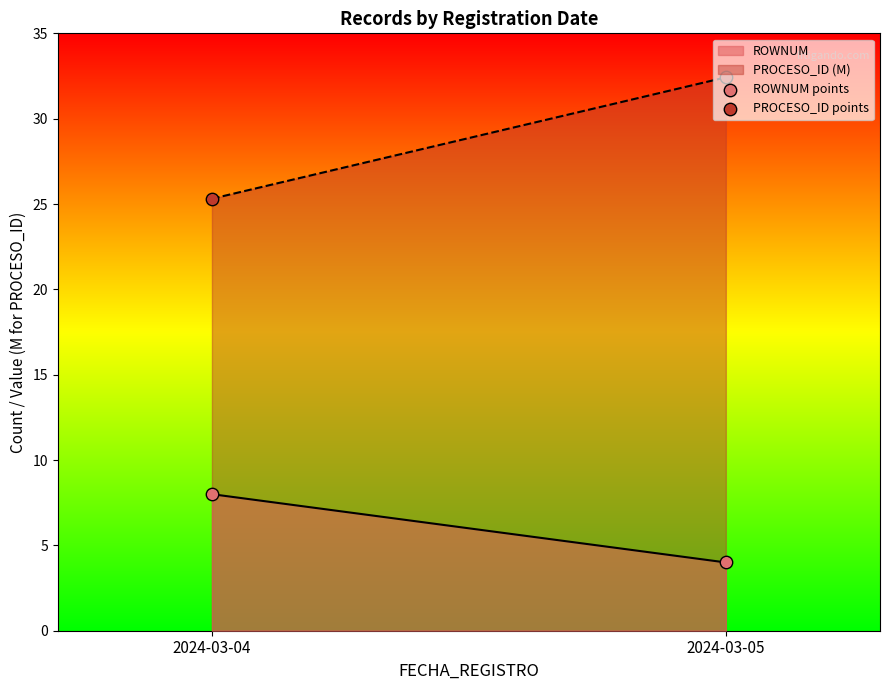

What is the total value across all series at 2024-03-05?

36.4